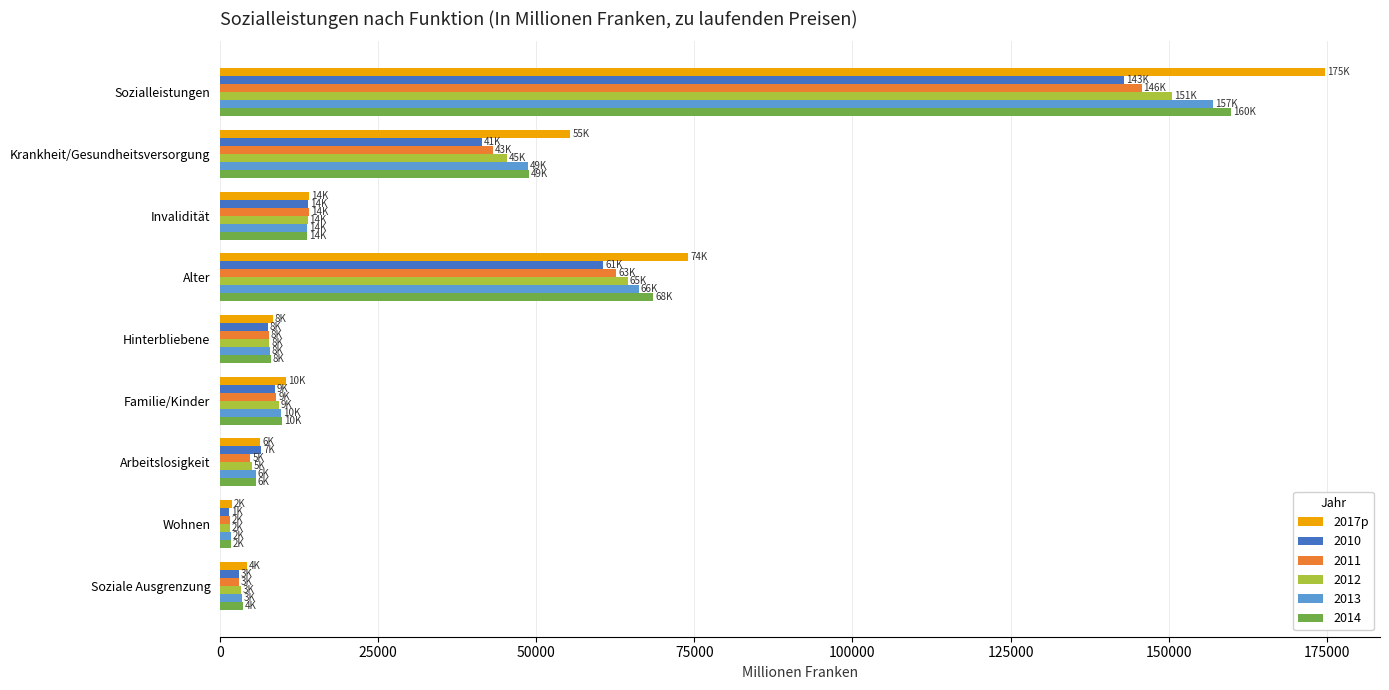

What is the difference between the maximum and second lowest values in the 2011 series?

142690.9